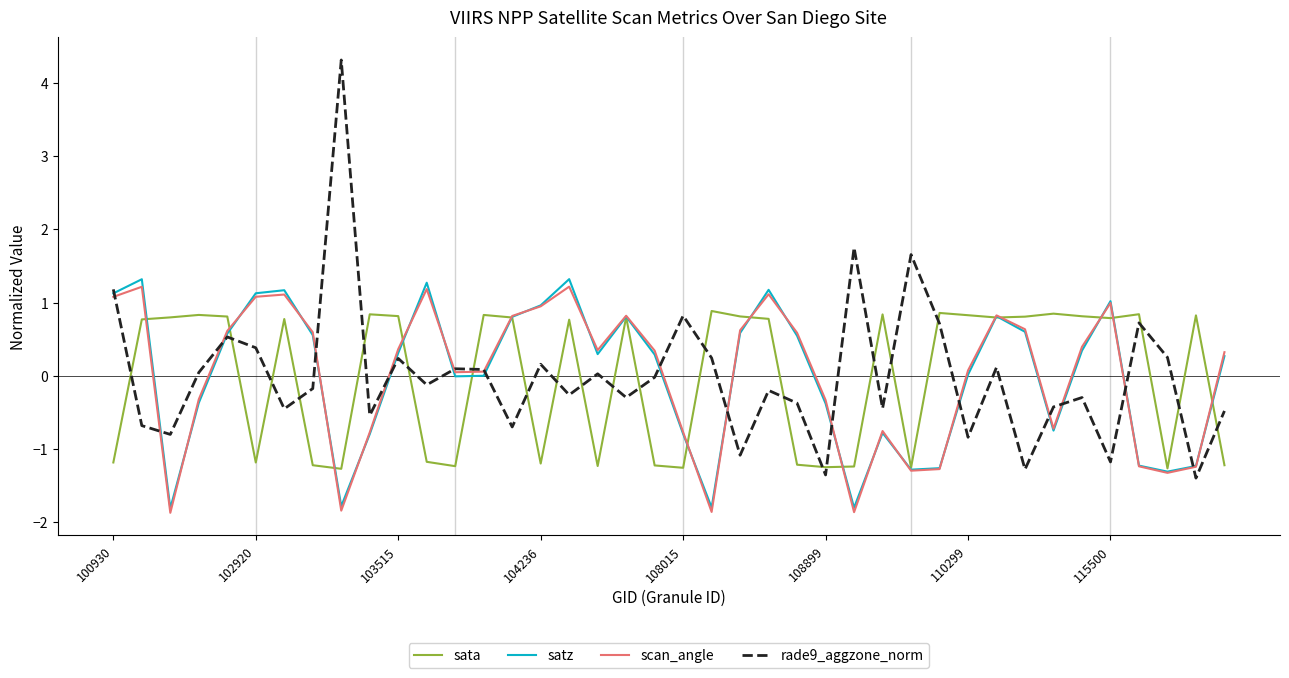

Which series has the widest spread of values?

rade9_aggzone_norm